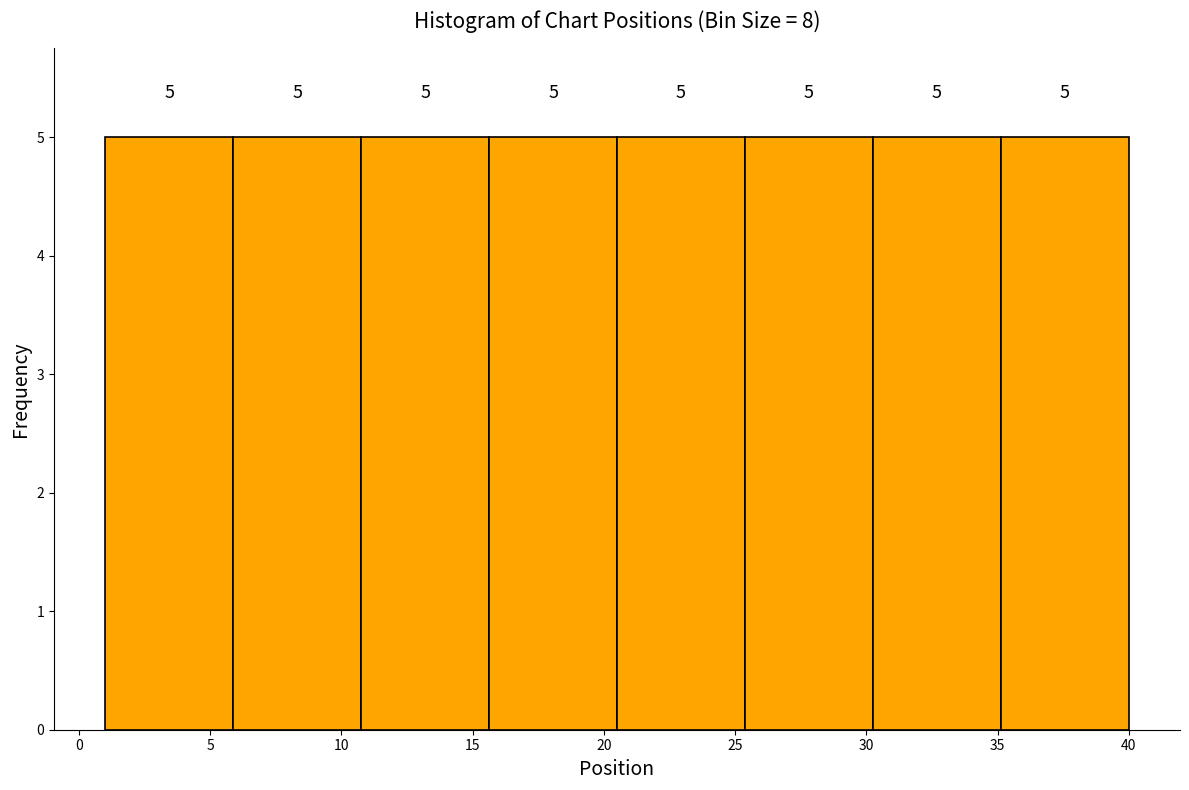

Reading left to right, transcribe this chart: for each bar, give the range it covers on the x-axis and its height. The bar edges are not printed on the chart, so give them approximately, as read against the axis.

1.0 to 6.0: 5
6.0 to 11.0: 5
11.0 to 15.5: 5
15.5 to 20.5: 5
20.5 to 25.5: 5
25.5 to 30.5: 5
30.5 to 35.0: 5
35.0 to 40.0: 5